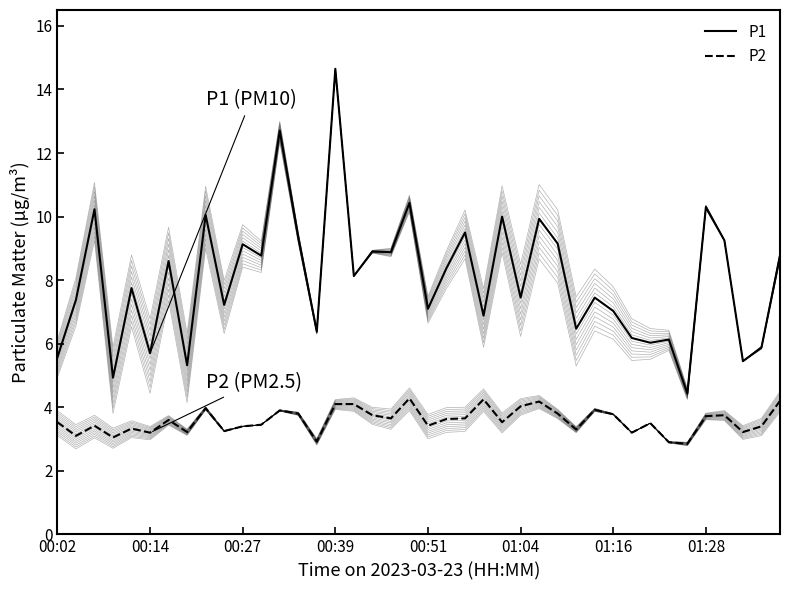

True or false: P1 and P2 intersect in this chart.

False